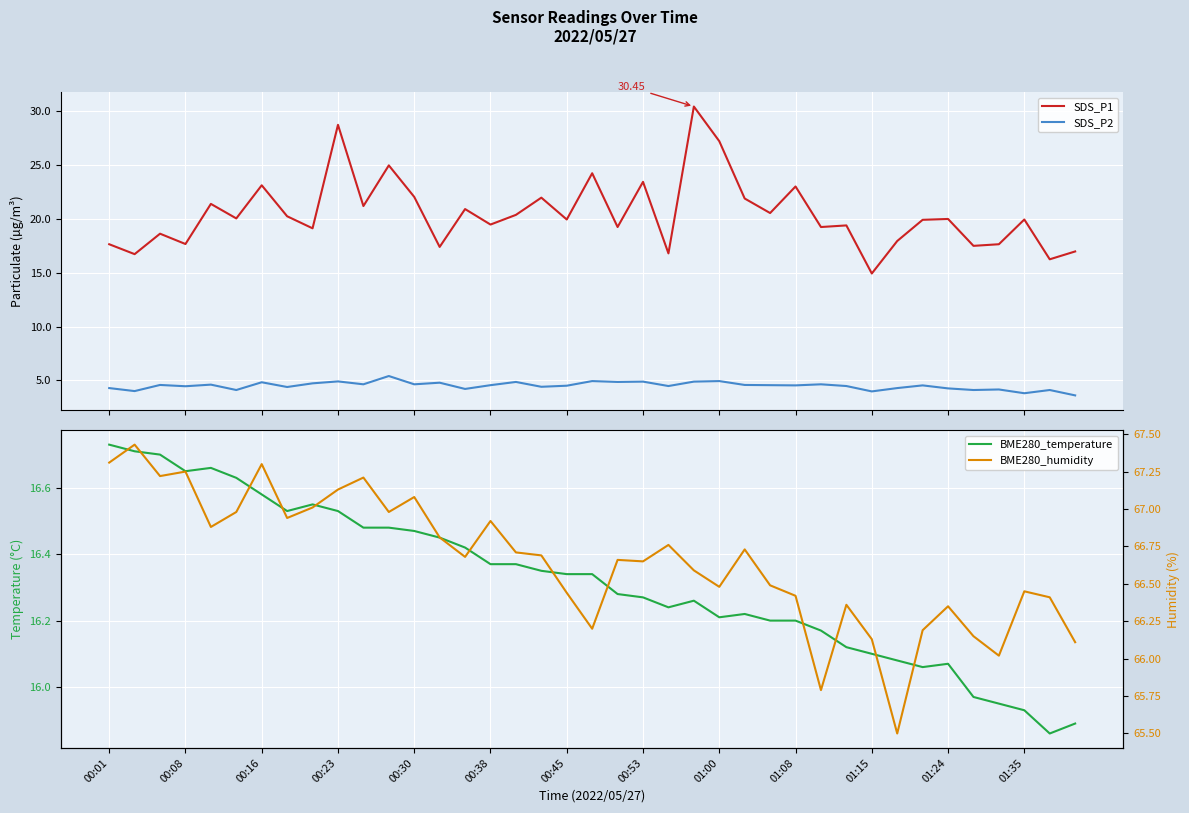

How many data points does each series have?

39